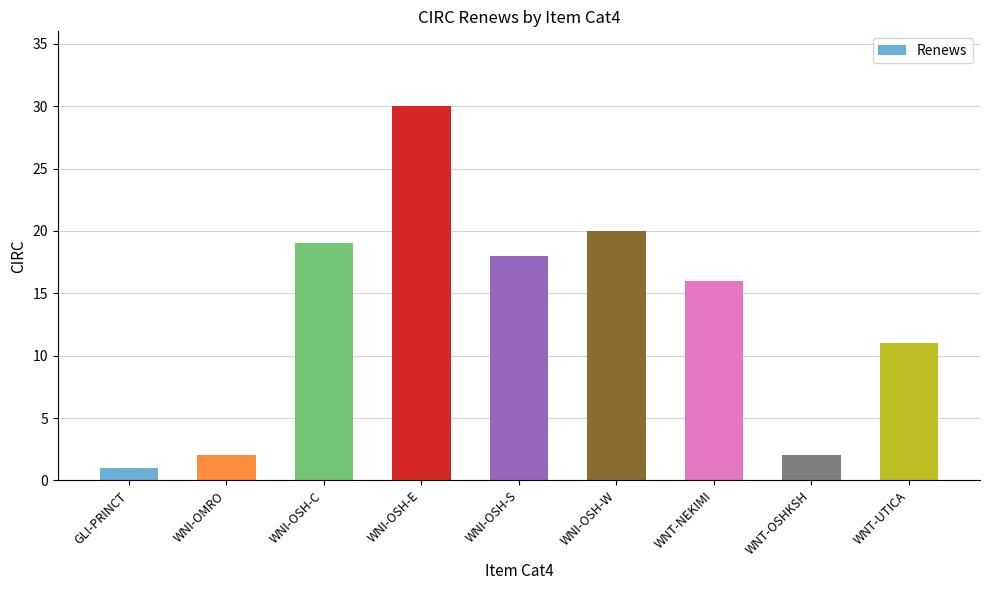

What is the difference between the values at WNI-OSH-W and WNI-OSH-S?

2